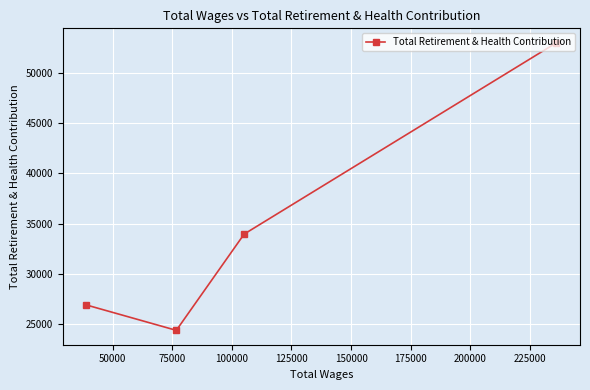

What is the smallest value displayed?

24410